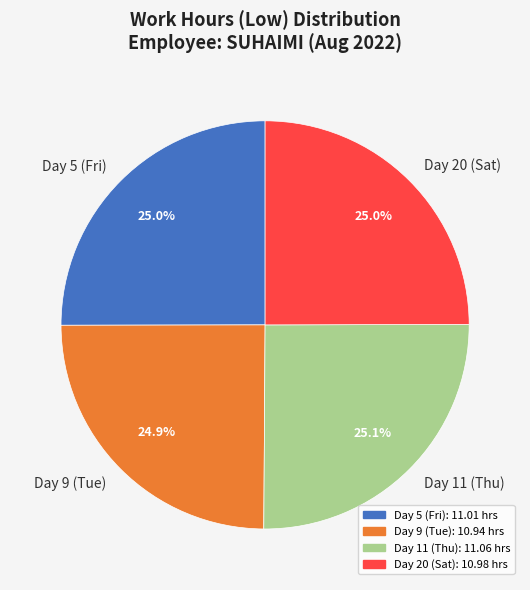

What percentage do Day 11 (Thu) and Day 20 (Sat) together represent?

50.1%